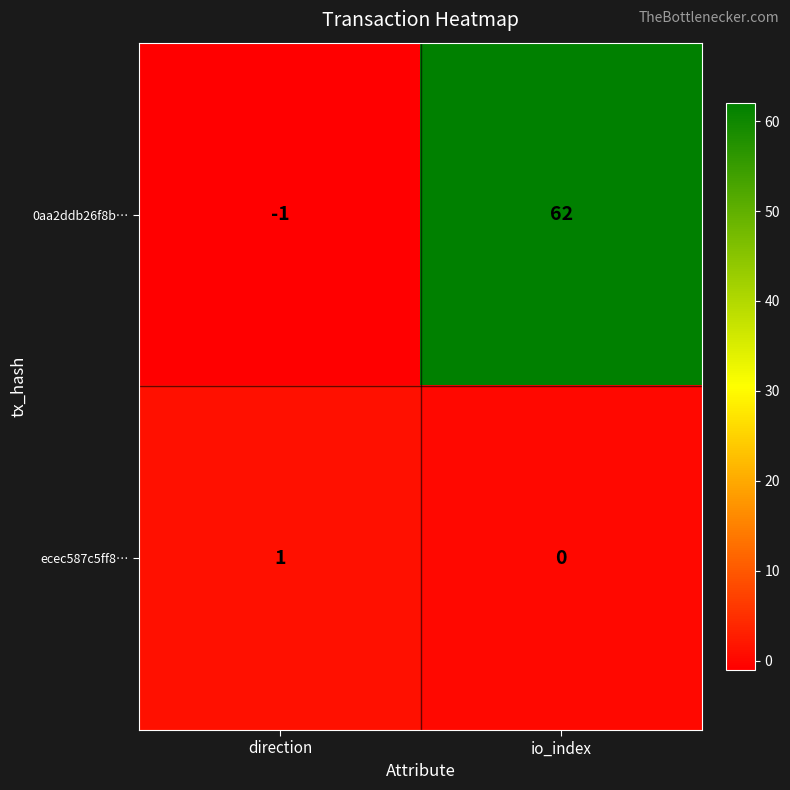

How many values in ecec587c5ff8… are above zero?

1